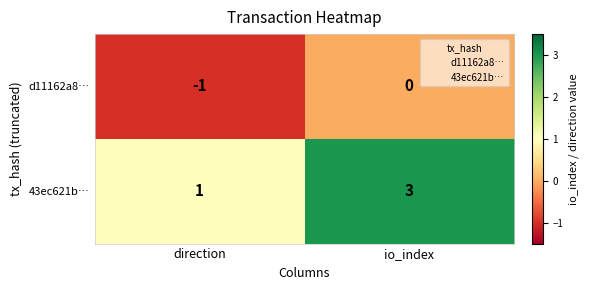

What is the greatest value displayed?

3